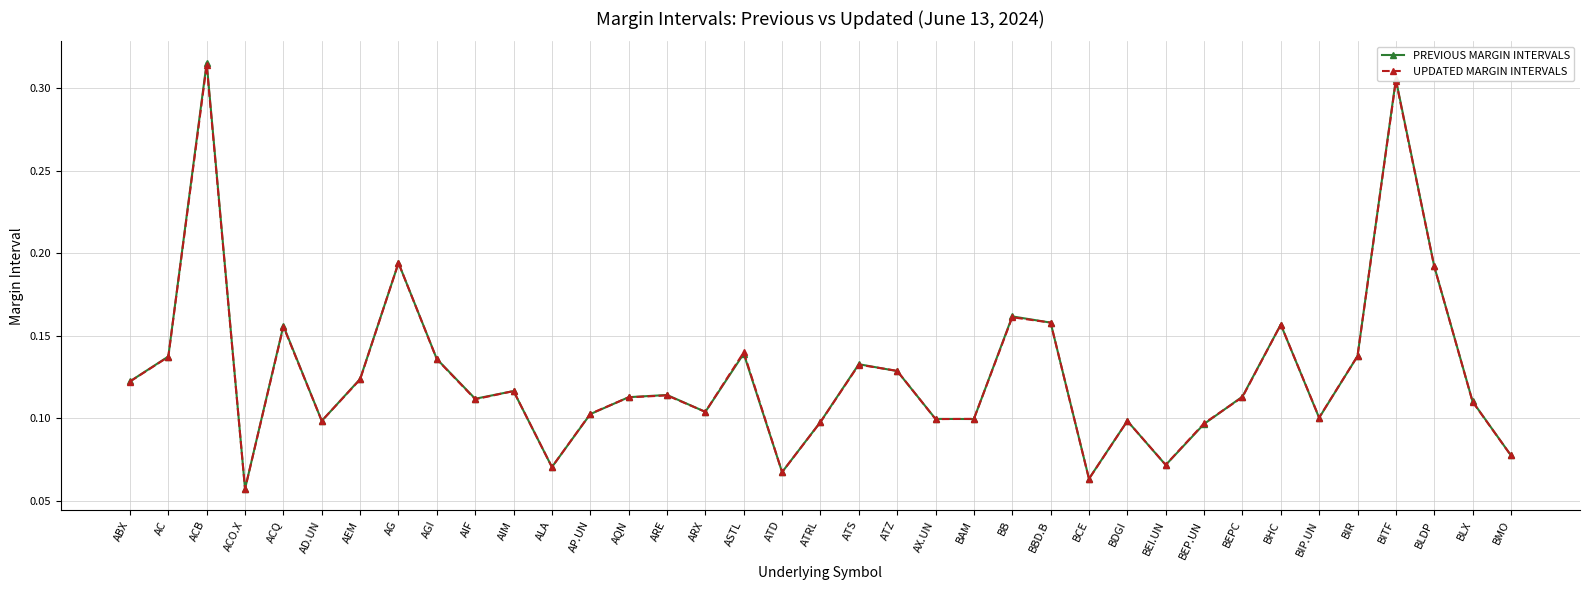

What are all the series names shown in the legend?

PREVIOUS MARGIN INTERVALS, UPDATED MARGIN INTERVALS